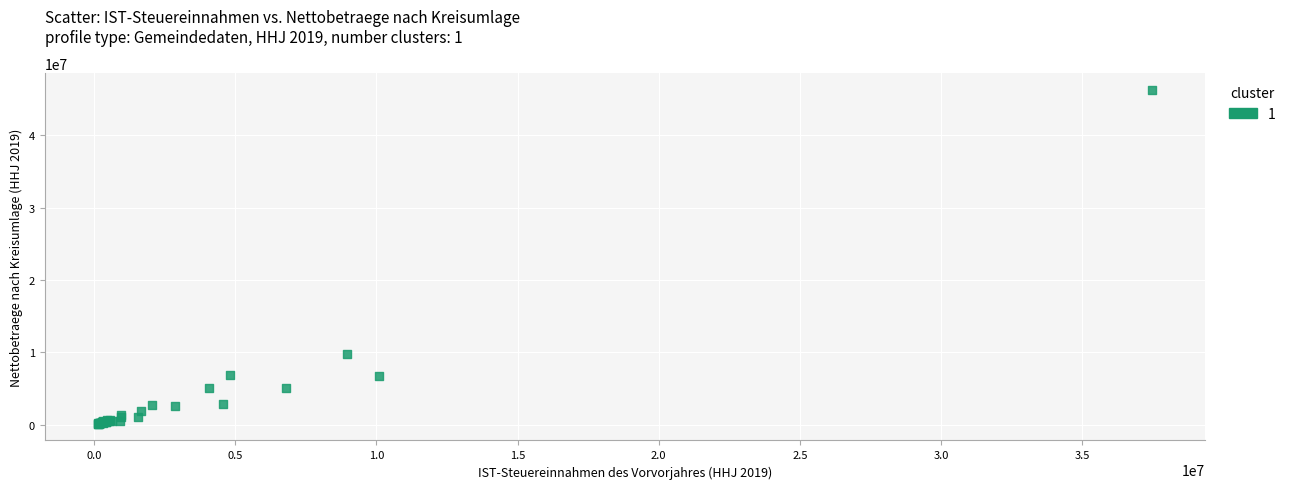

What Y value in the scatter plot is closest to 23176345?

9716489